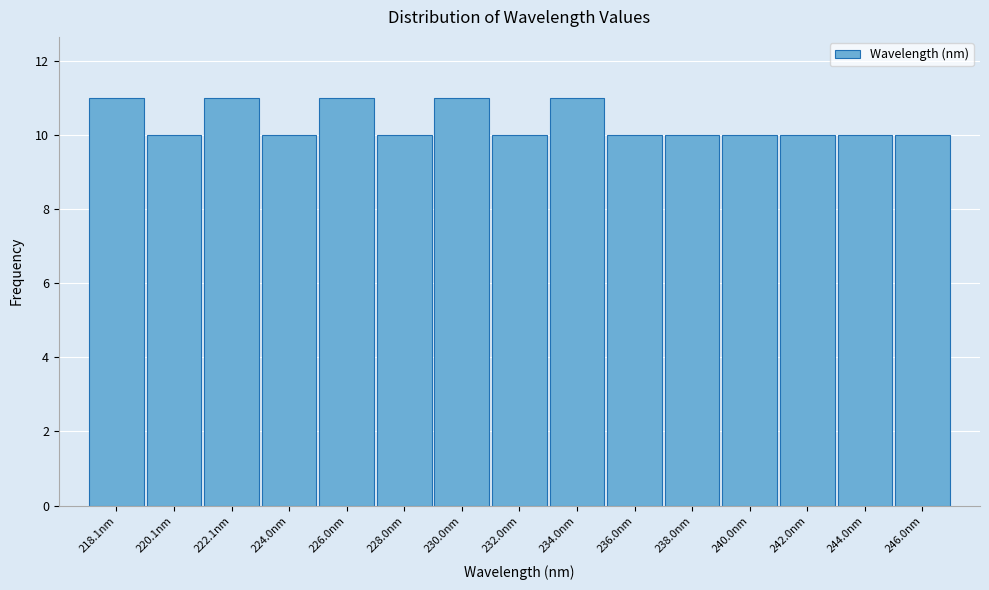

Reading left to right, transcribe all the data shown in this chart.

11	10	11	10	11	10	11	10	11	10	10	10	10	10	10